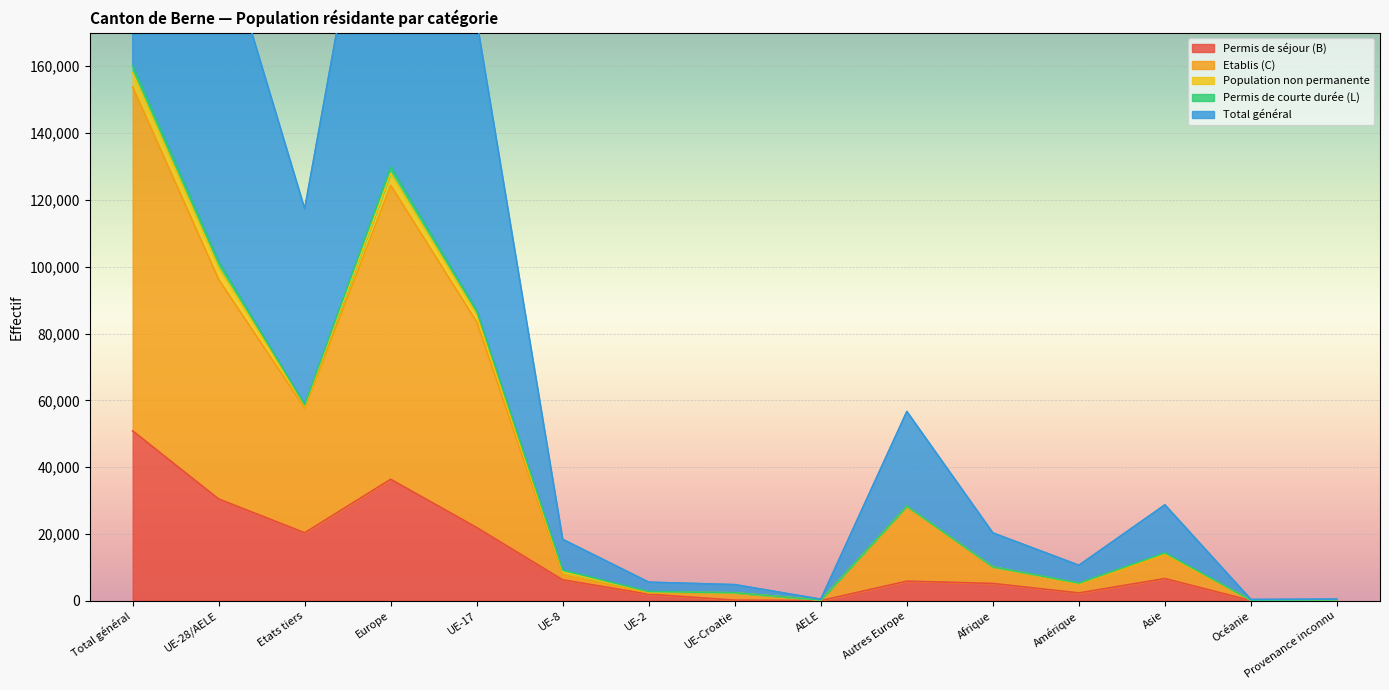

Between Etats tiers and UE-17, which series saw the biggest shift?

Total général